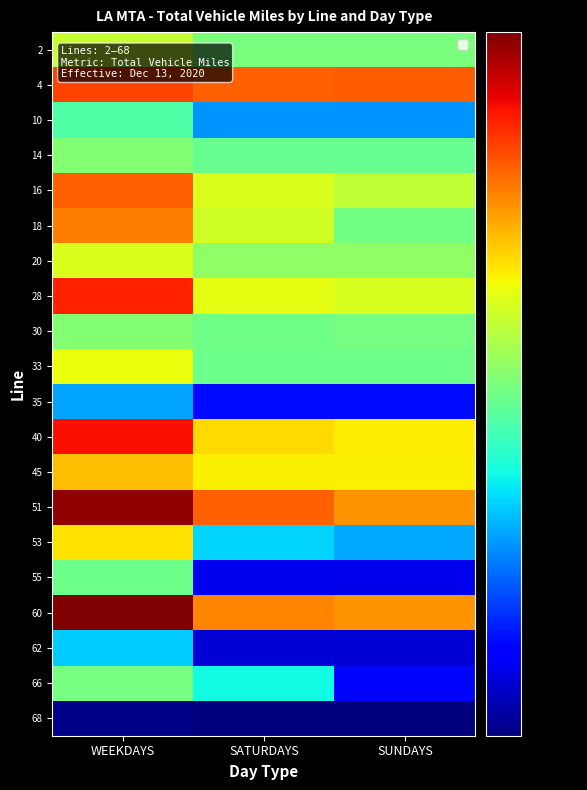

The value of 66 at SATURDAYS is 1771.2. True or false?

True